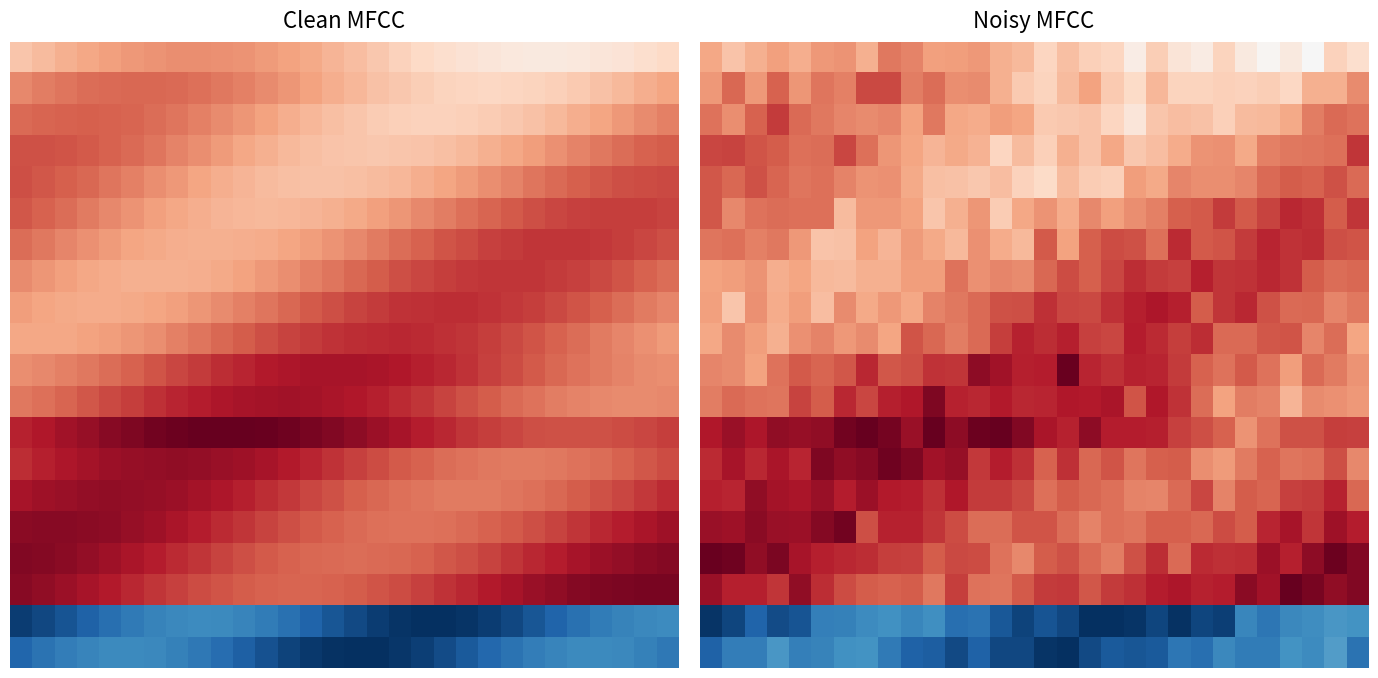

At how many categories does at least one series exceed 0?

30